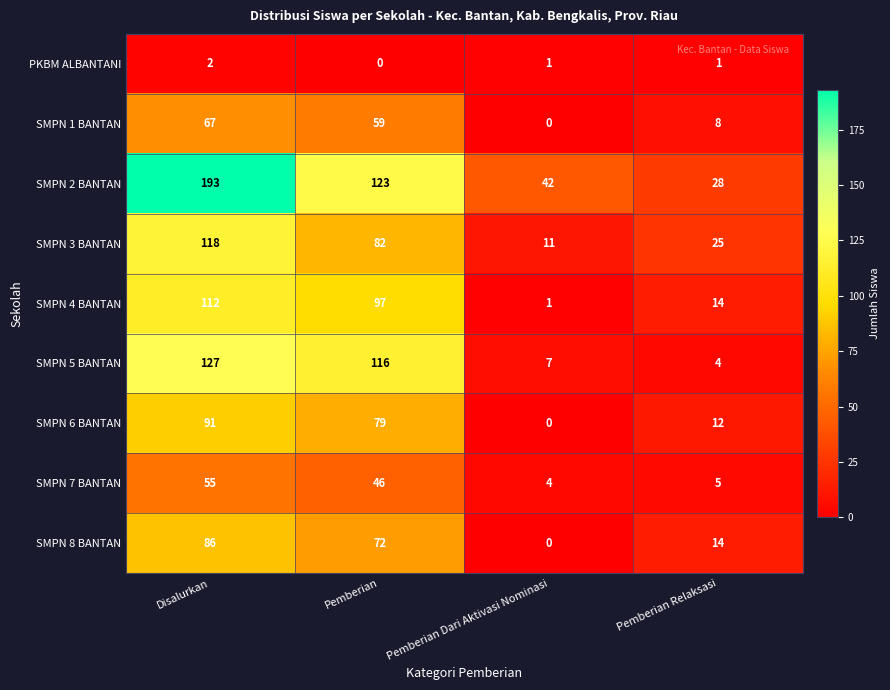

What is the difference between the SMPN 3 BANTAN values at Pemberian Relaksasi and Pemberian?

57